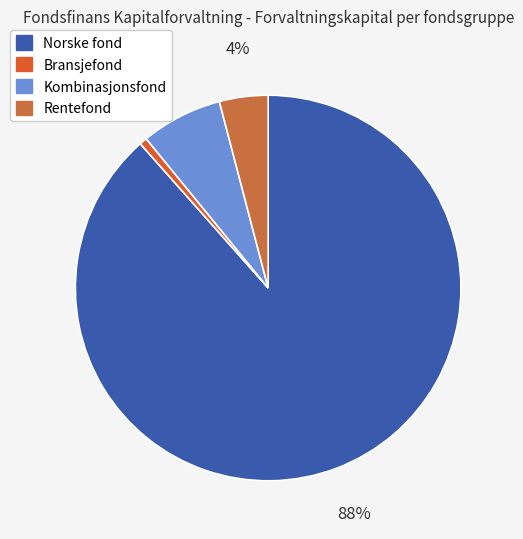

How many slices are in this pie chart?

4